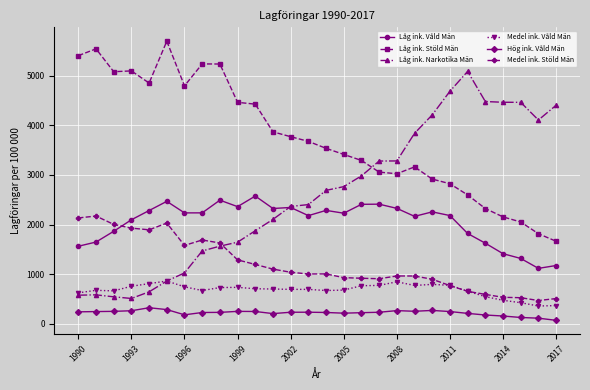

Rank the series by their maximum value, from lowest to highest.

Hög ink. Våld Män, Medel ink. Våld Män, Medel ink. Stöld Män, Låg ink. Våld Män, Låg ink. Narkotika Män, Låg ink. Stöld Män